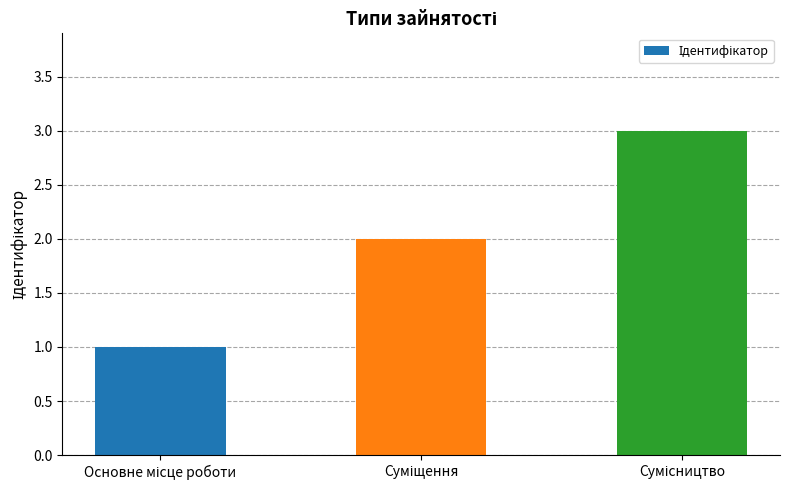

What is the sum of all values?

6